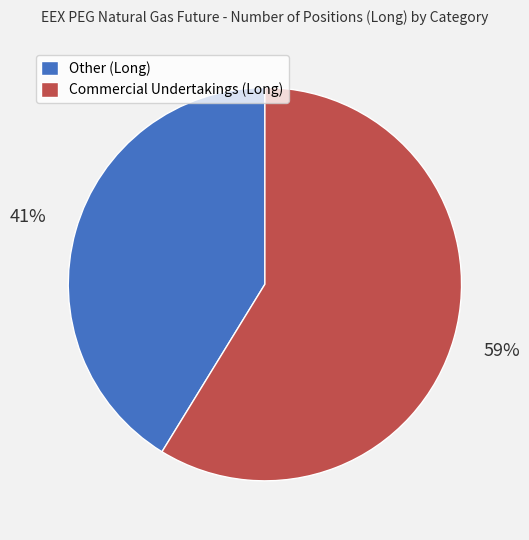

Rank the categories by value from lowest to highest.

Other (Long), Commercial Undertakings (Long)